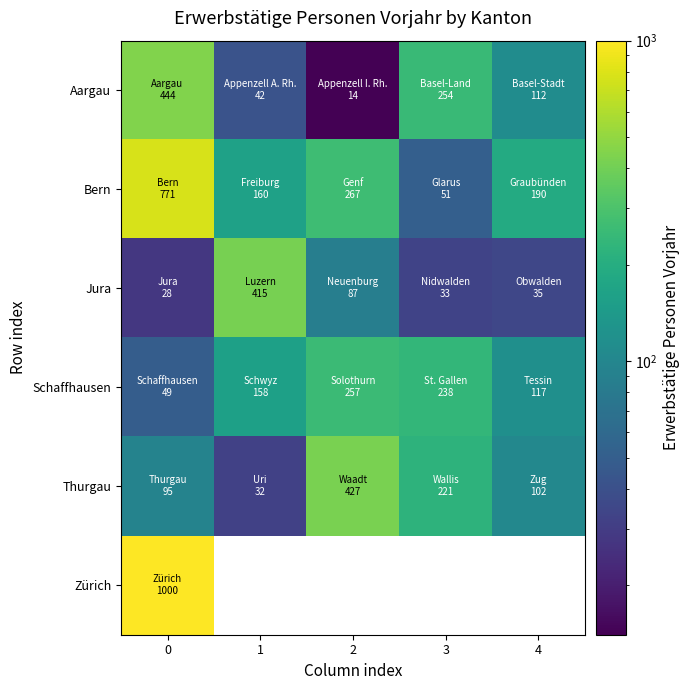

What is the difference between the second highest and second lowest values in the Aargau series?

212.0